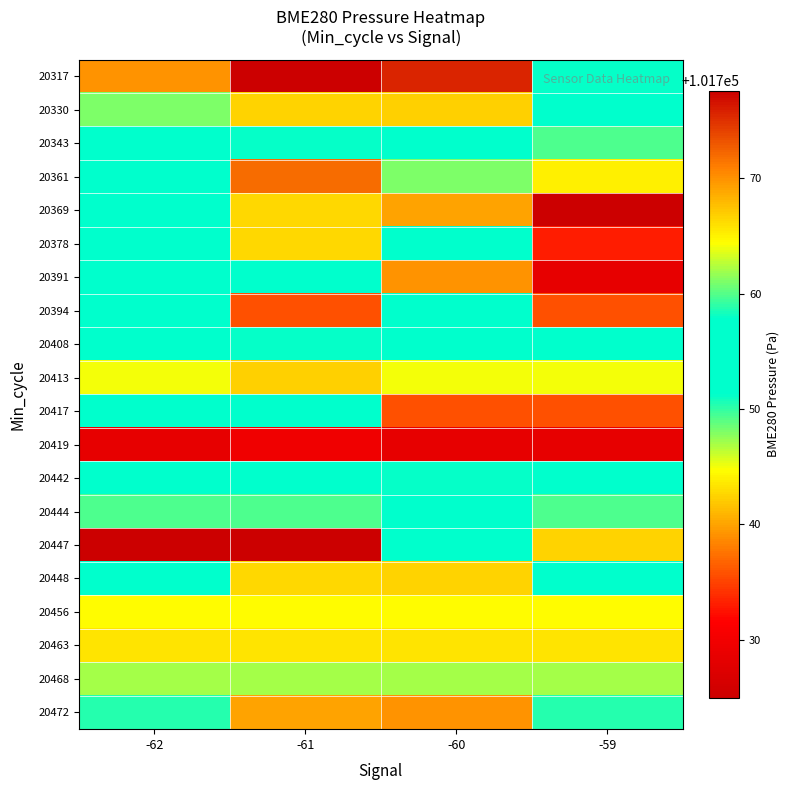

At how many categories does at least one series exceed 101739?

4